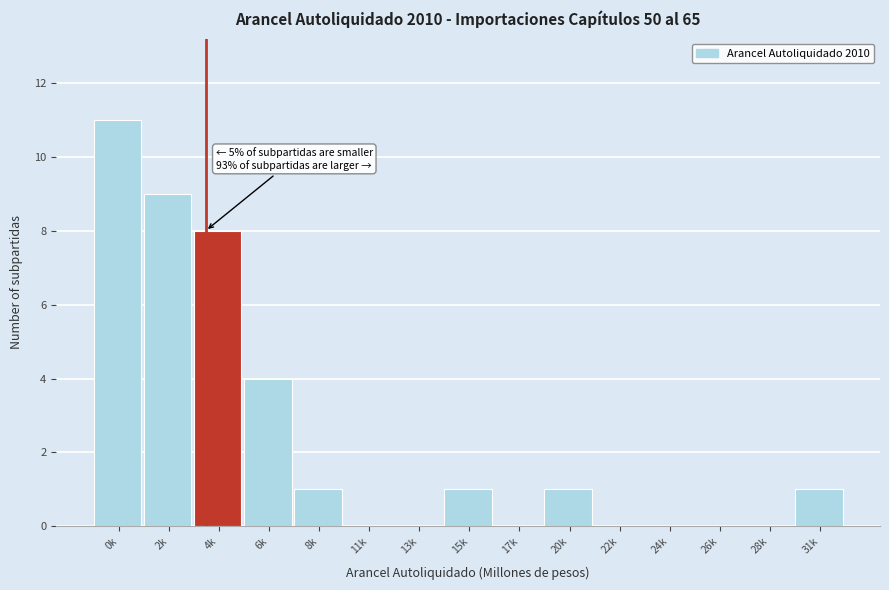

Reading left to right, list all the values displayed in this chart.

0k=11	2k=9	4k=8	6k=4	8k=1	11k=0	13k=0	15k=1	17k=0	20k=1	22k=0	24k=0	26k=0	28k=0	31k=1